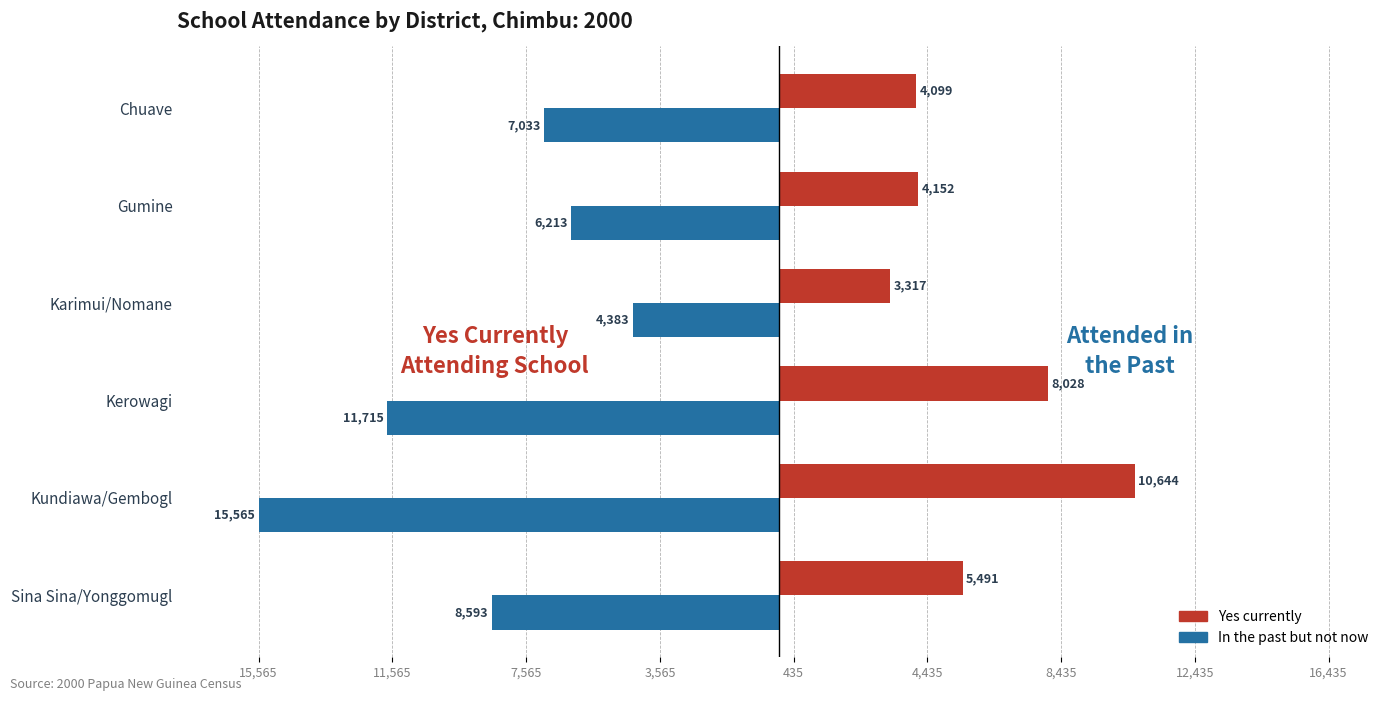

What are all the series names shown in the legend?

Yes currently, In the past but not now